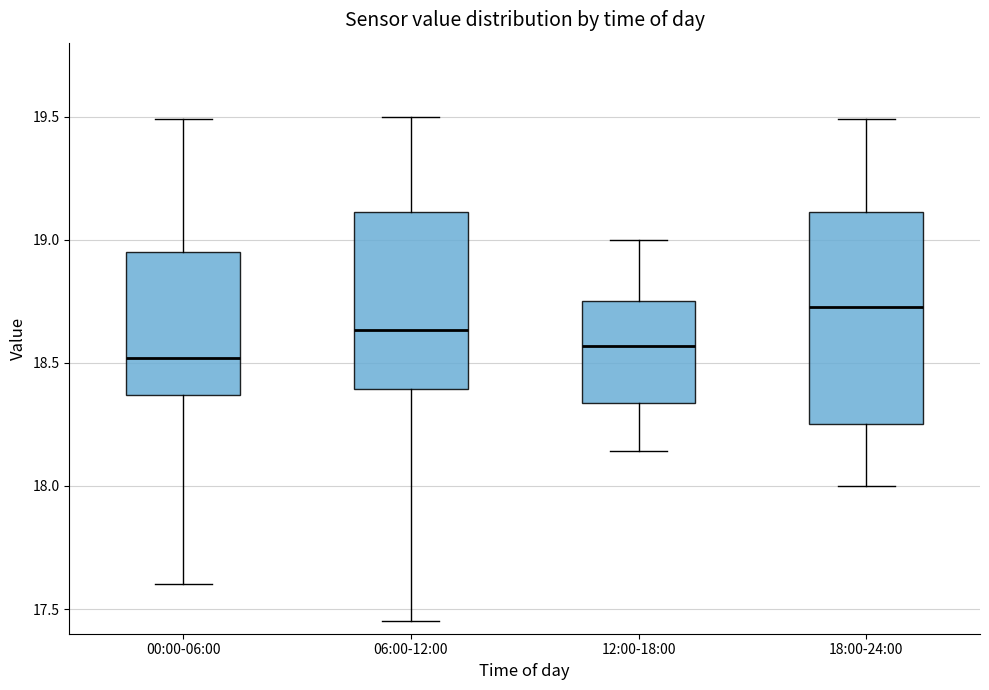

Reading left to right, transcribe this box plot: for each box, give where its median line is, the range the box spans, and where its two whiskers end, as read against the y-axis. The values are not printed on the chart, so give them approximately, as read against the axis.

00:00-06:00: median 18.50, box 18.35 to 18.95, whiskers 17.60 to 19.50
06:00-12:00: median 18.65, box 18.40 to 19.10, whiskers 17.45 to 19.50
12:00-18:00: median 18.55, box 18.35 to 18.75, whiskers 18.15 to 19.00
18:00-24:00: median 18.75, box 18.25 to 19.10, whiskers 18.00 to 19.50